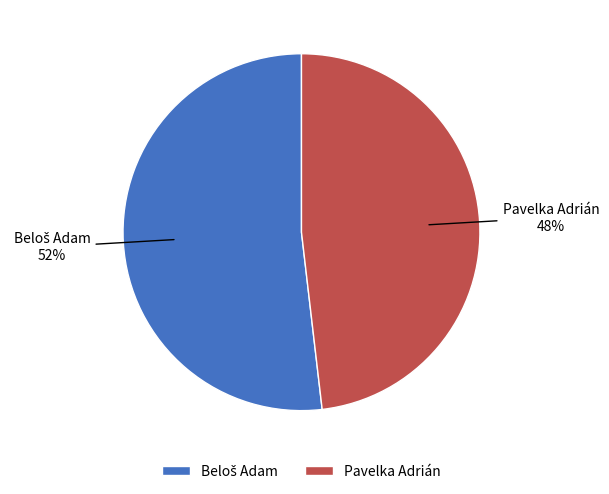

Is it true that Pavelka Adrián is 48% of the pie?

True